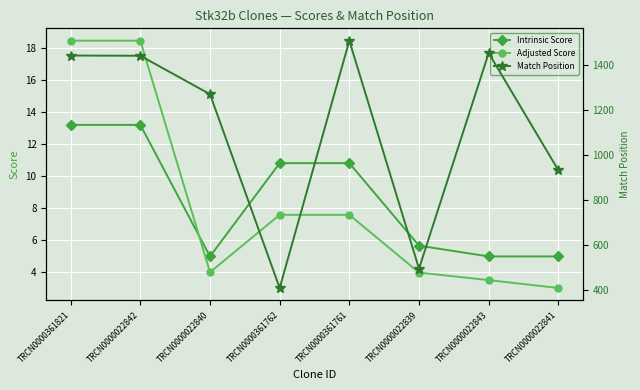

In Intrinsic Score, how many points are lower than both neighbors (excluding endpoints)?

1